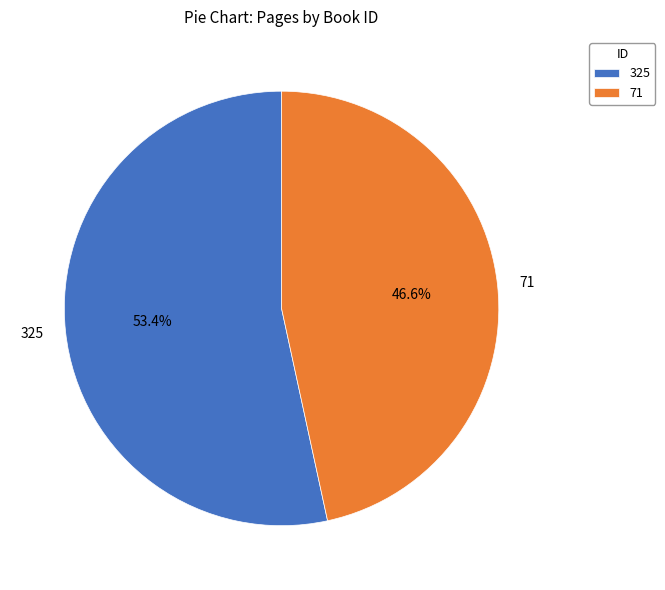

Rank the categories by value from lowest to highest.

71, 325